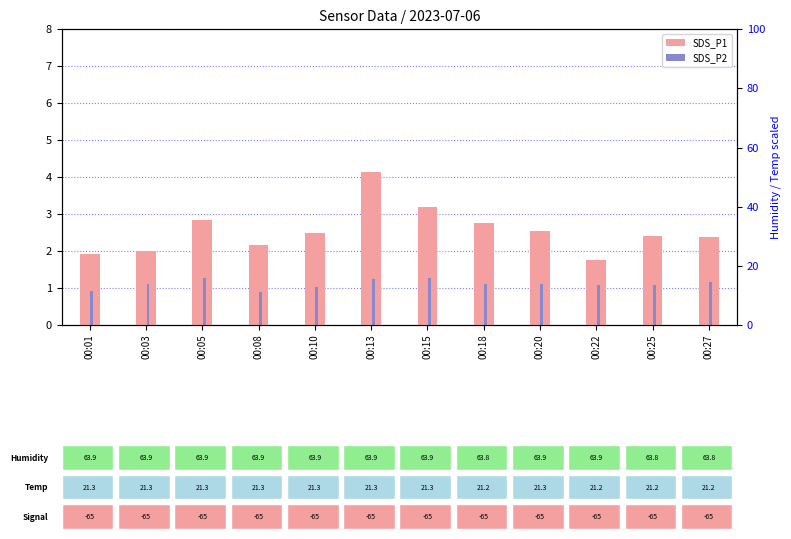

What is the difference between the second highest and second lowest values in the SDS_P2 series?

0.3